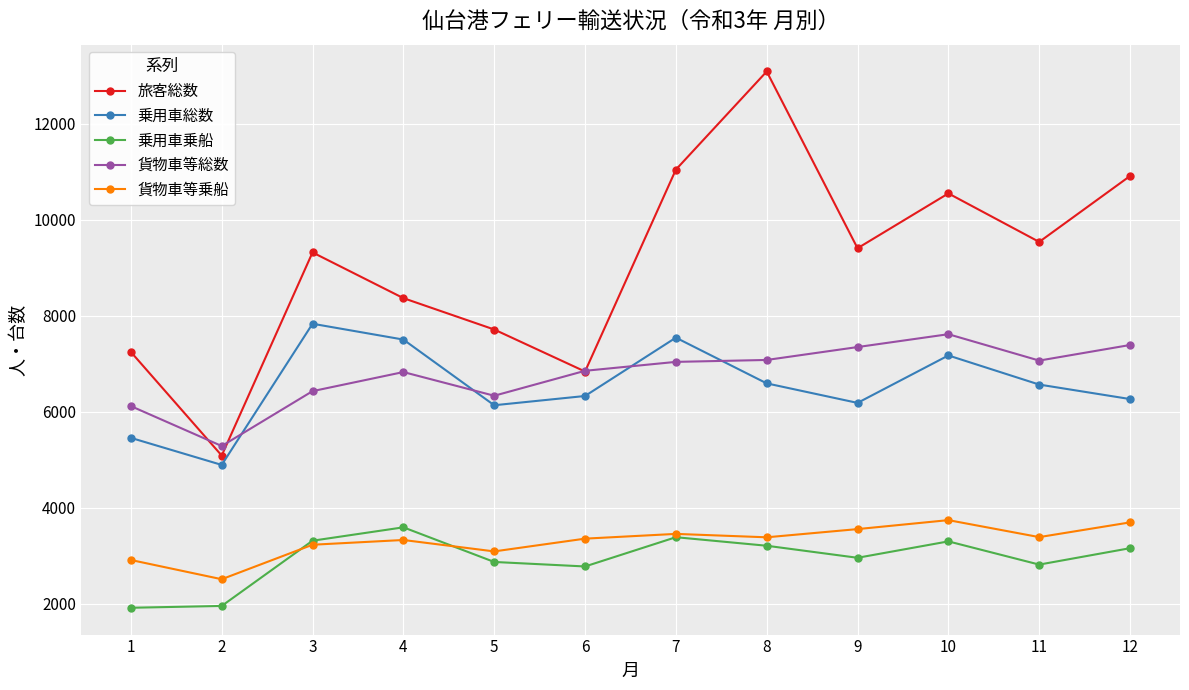

At which category is the sum across all series the highest?

8